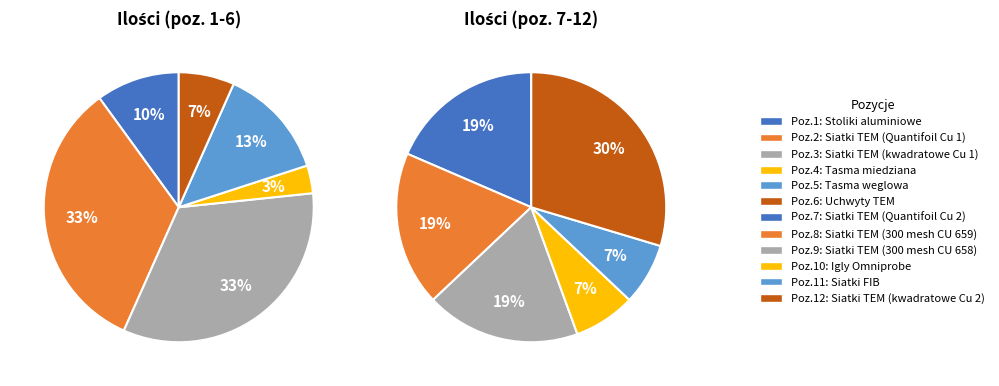

Which slice is the smallest?

4